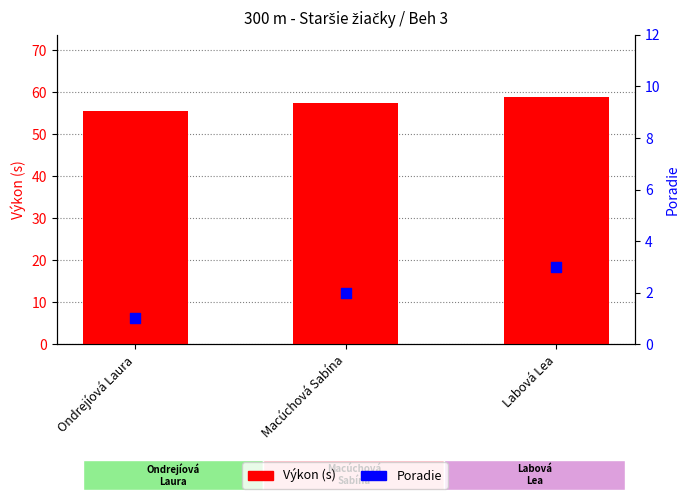

At how many categories does at least one series exceed 29?

3